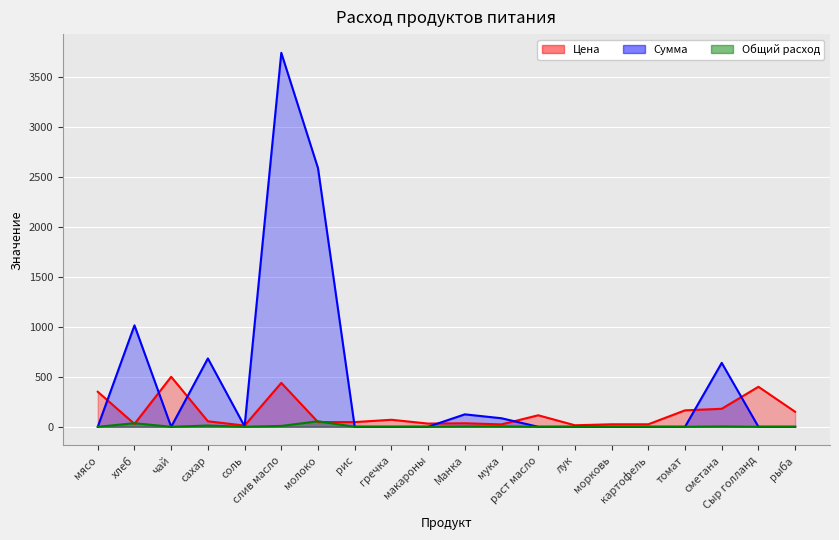

Reading left to right, transcribe all the data shown in this chart.

Цена: 350.0	28.6	500.0	55.0	12.0	438.9	47.0	47.0	70.0	32.0	35.0	24.0	115.0	15.0	25.0	25.0	164.3	180.0	400.0	150.0
Сумма: 0.0	1014.2	0.0	683.4	4.3	3739.3	2586.2	0.0	0.0	0.0	124.2	85.2	0.0	0.0	0.0	0.0	0.0	639.0	0.0	0.0
Общий расход: 0.0	35.5	0.0	12.4	0.4	8.5	55.0	0.0	0.0	0.0	3.5	3.5	0.0	0.0	0.0	0.0	0.0	3.5	0.0	0.0